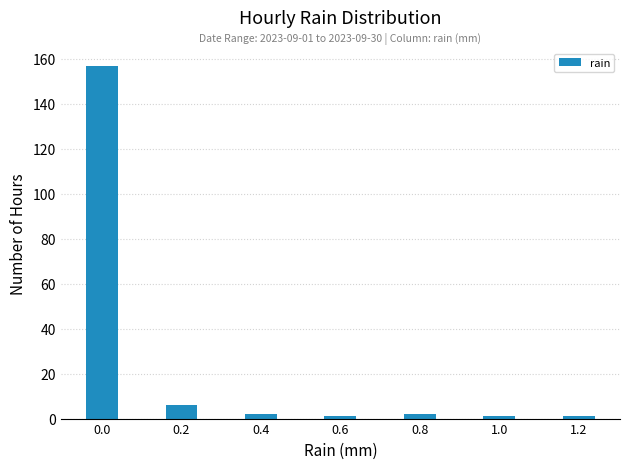

Reading right to left, what are all the values shown in this chart?

1	1	2	1	2	6	157